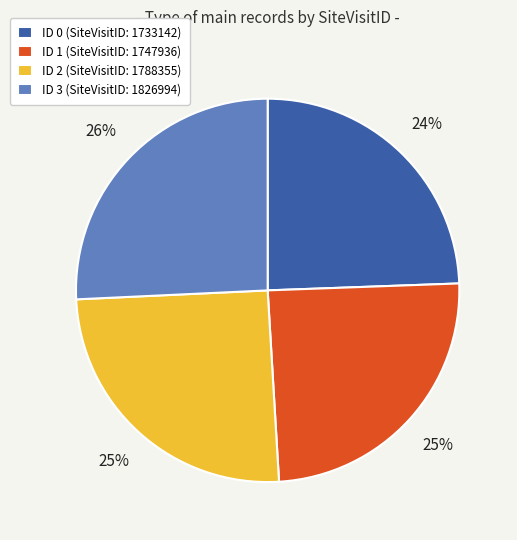

To the nearest percent, what portion does ID 0 (SiteVisitID: 1733142) represent?

24%